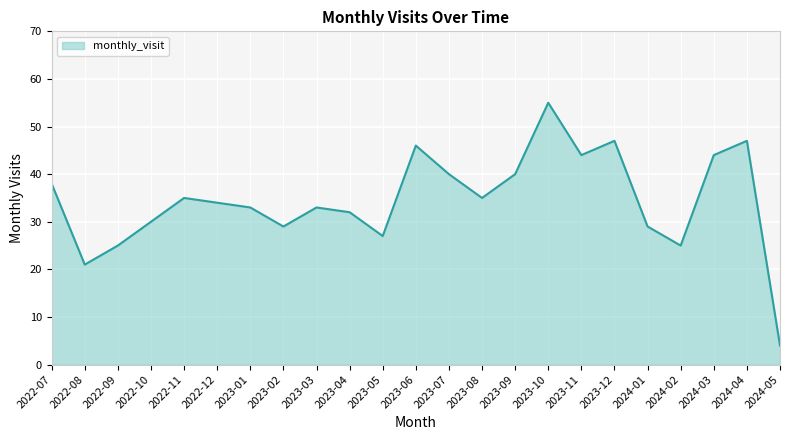

True or false: the data shows 25 at 2022-09.

True